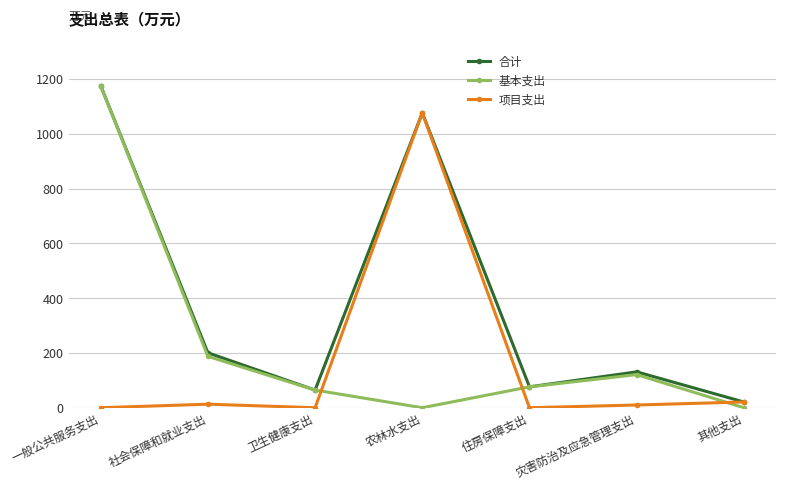

Where is 基本支出 nearest to the value 587?

社会保障和就业支出